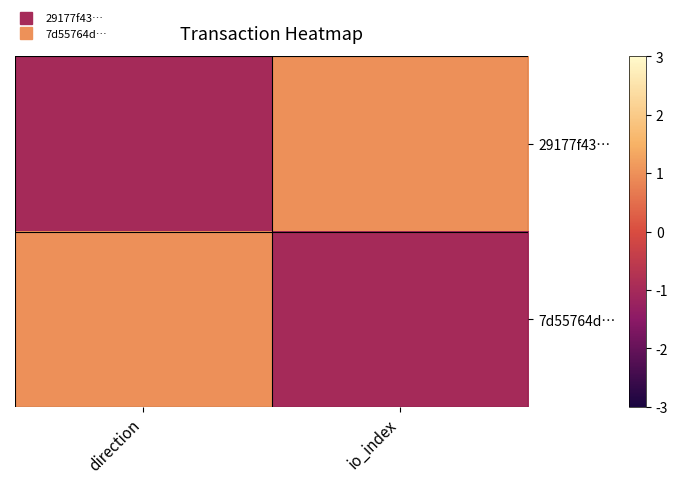

How many distinct data groups are displayed?

2